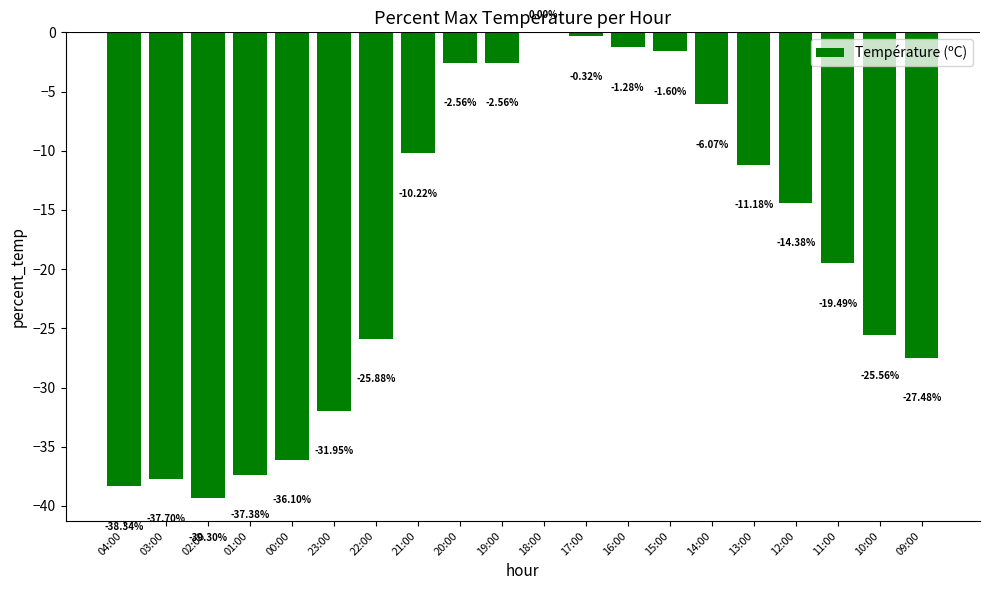

Which category has the highest value across all series?

18:00